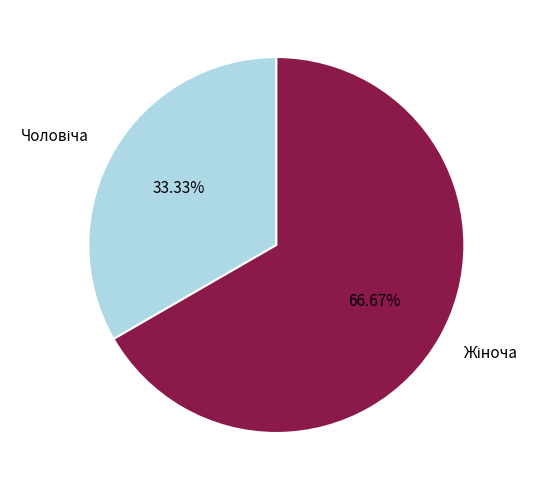

Is there a majority slice in this chart?

Yes